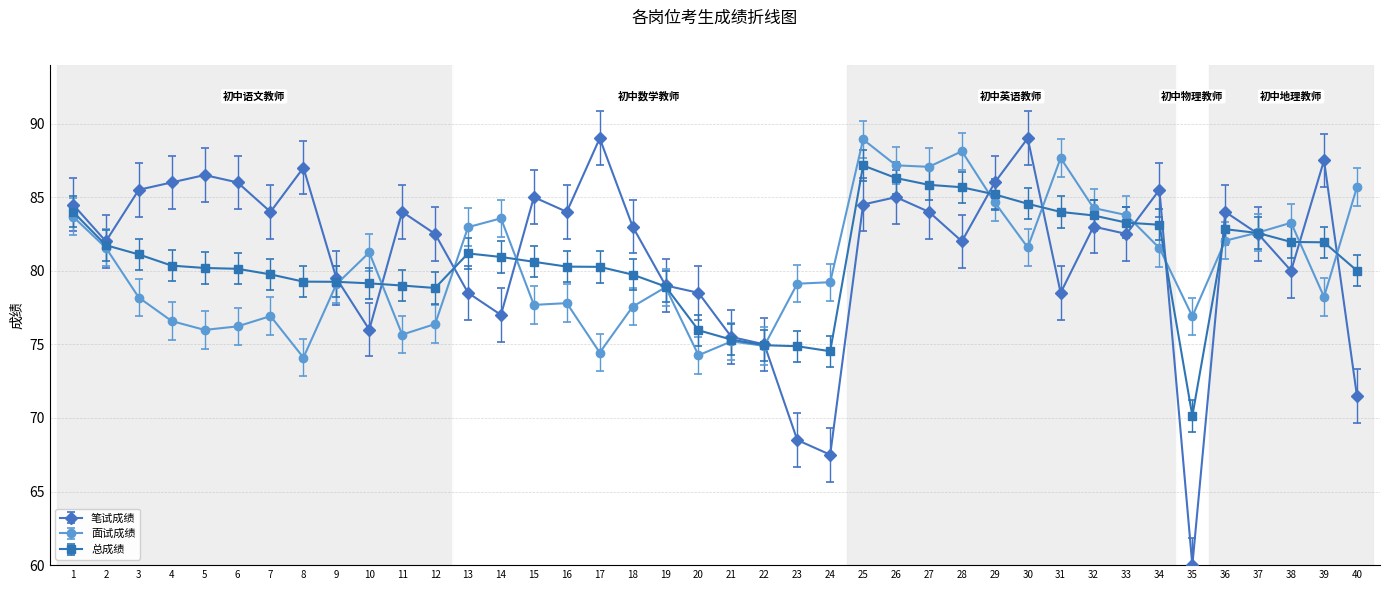

The 总成绩 series shows 145.6 at 33. True or false?

False